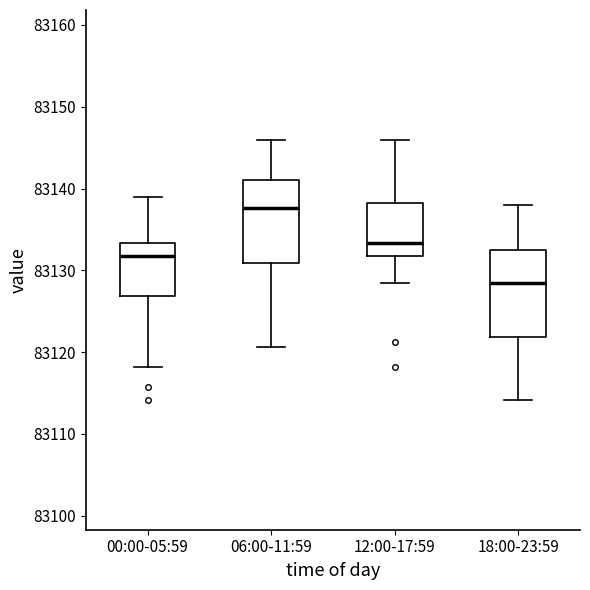

Where is the upper edge of the box for 00:00-05:59 on the y-axis? The values are not printed on the chart, so give them approximately, as read against the axis.

83133